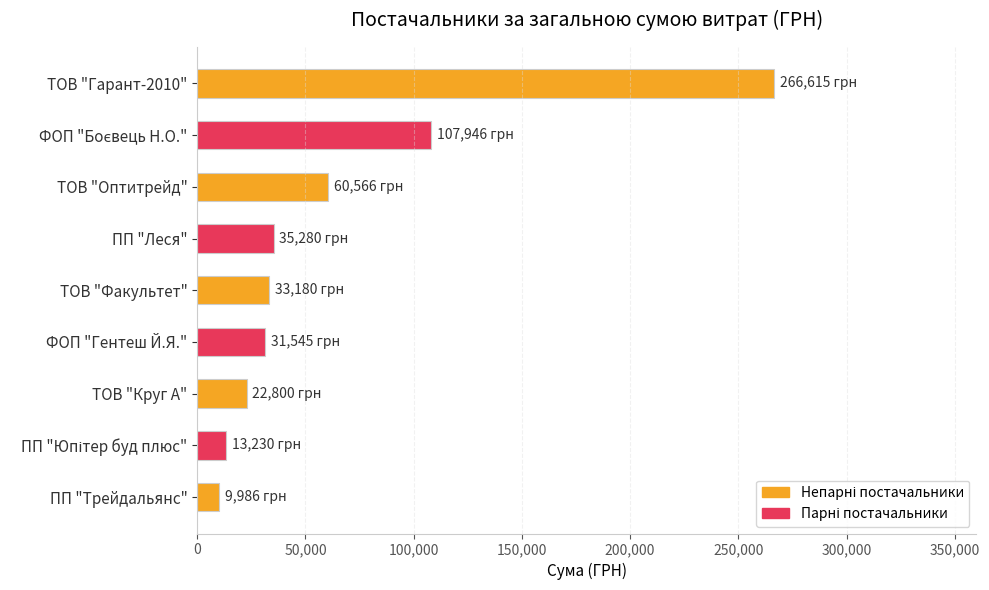

Is it true that the value at ПП "Трейдальянс" is 9986.4?

True